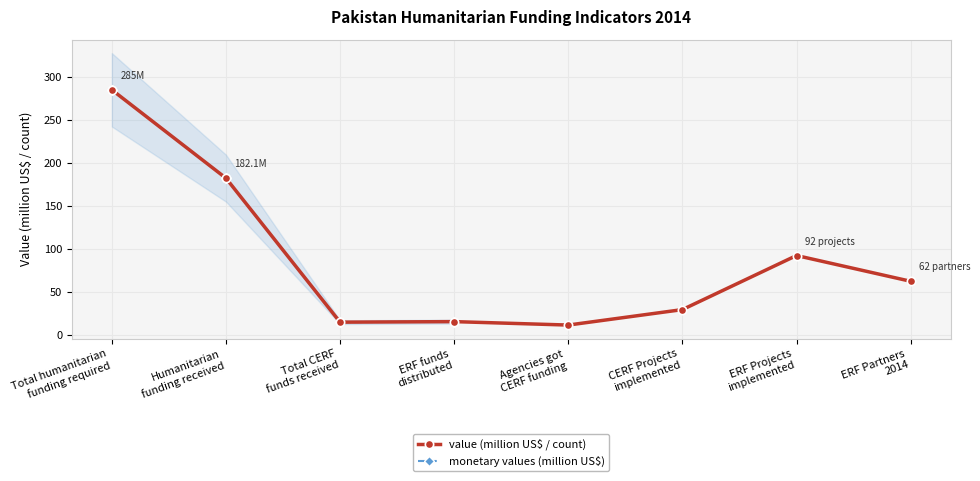

True or false: value (million US$ / count) has a value of 62.0 at ERF Partners
2014.

True